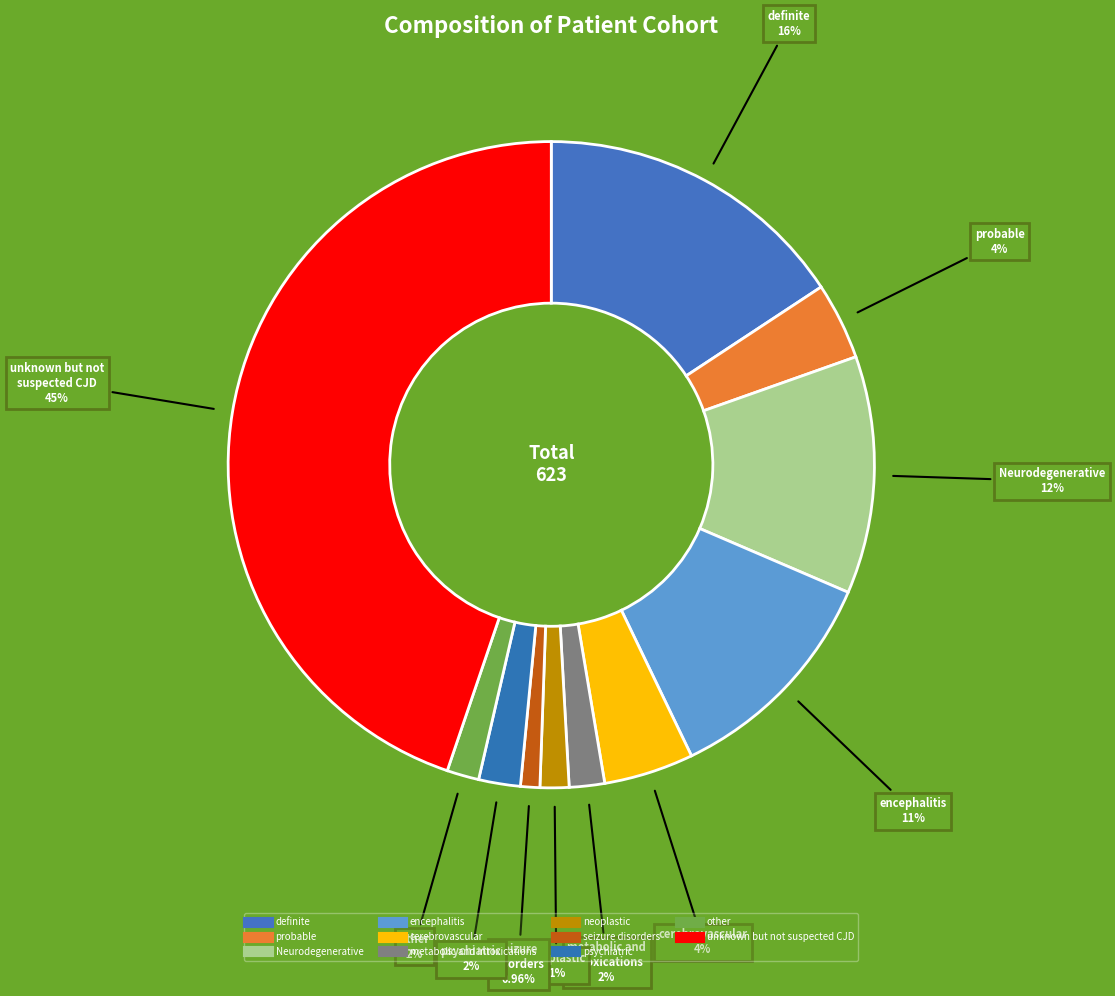

Count the number of slices in the pie.

11